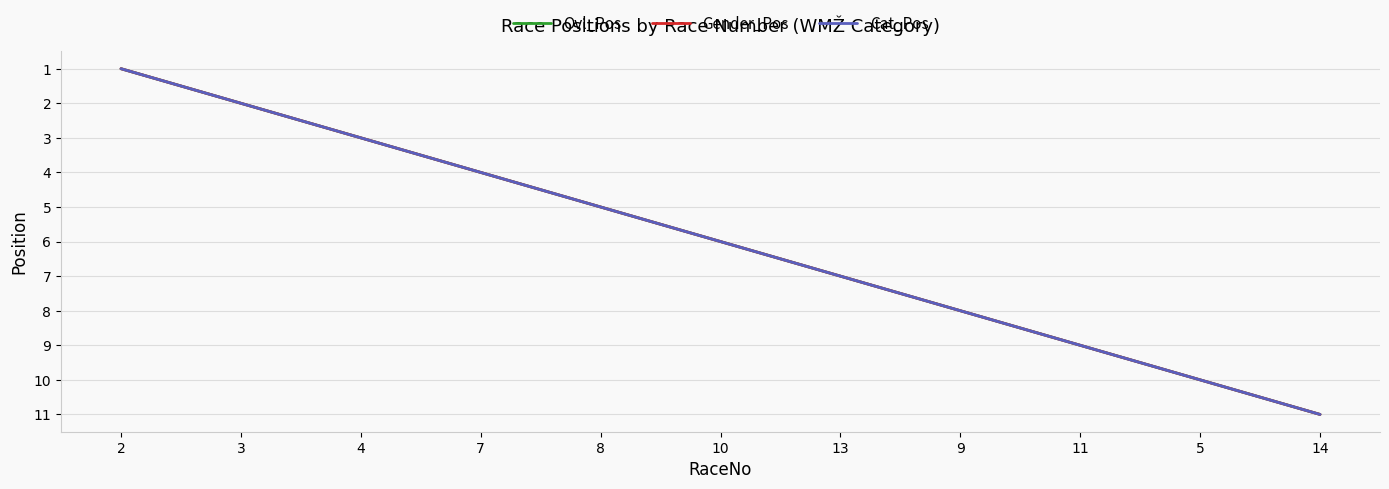

What is the sum of the Gender_Pos values at 11 and 5?

19